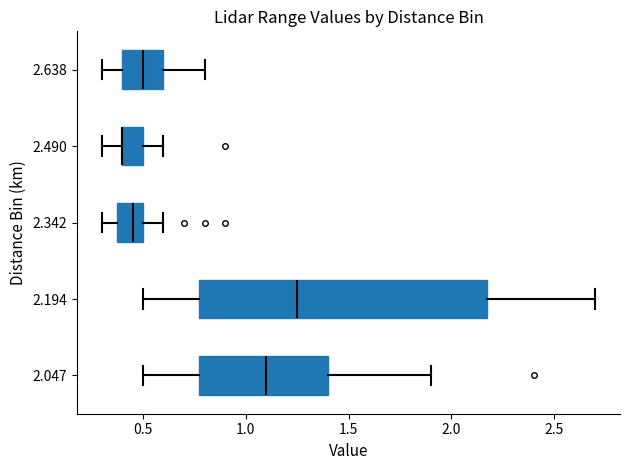

Reading bottom to top, transcribe this box plot: for each box, give where its median line is, the range the box spans, and where its two whiskers end, as read against the x-axis. The values are not printed on the chart, so give them approximately, as read against the axis.

2.047: median 1.10, box 0.80 to 1.40, whiskers 0.50 to 1.90
2.194: median 1.25, box 0.80 to 2.20, whiskers 0.50 to 2.70
2.342: median 0.45, box 0.40 to 0.50, whiskers 0.30 to 0.60
2.490: median 0.40 (drawn on the box's left edge), box 0.40 to 0.50, whiskers 0.30 to 0.60
2.638: median 0.50, box 0.40 to 0.60, whiskers 0.30 to 0.80